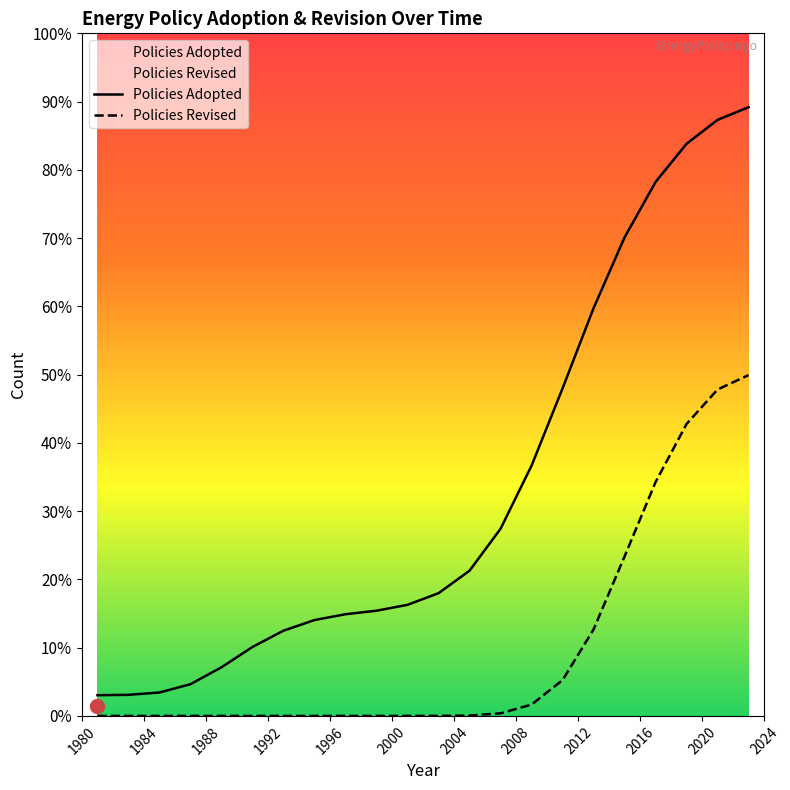

The Policies Revised series shows 7.6 at 20. True or false?

False